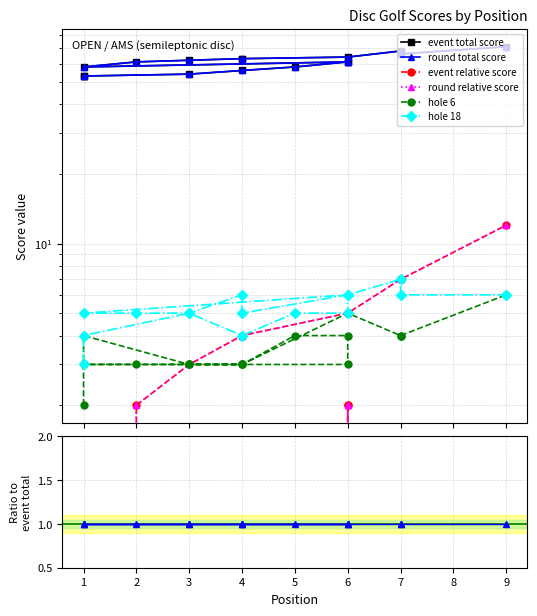

True or false: event total score and round relative score intersect in this chart.

False